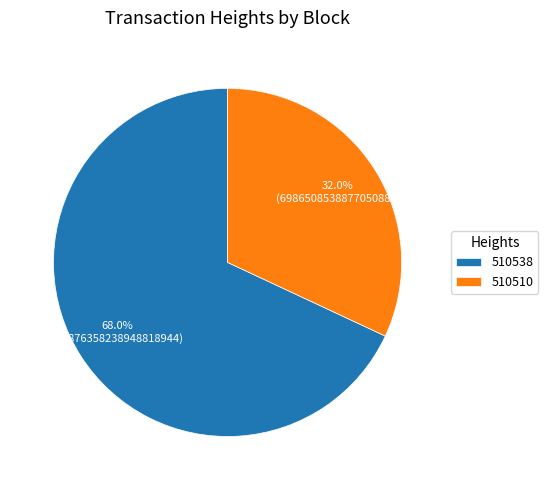

Is 510510 the majority of the pie?

No